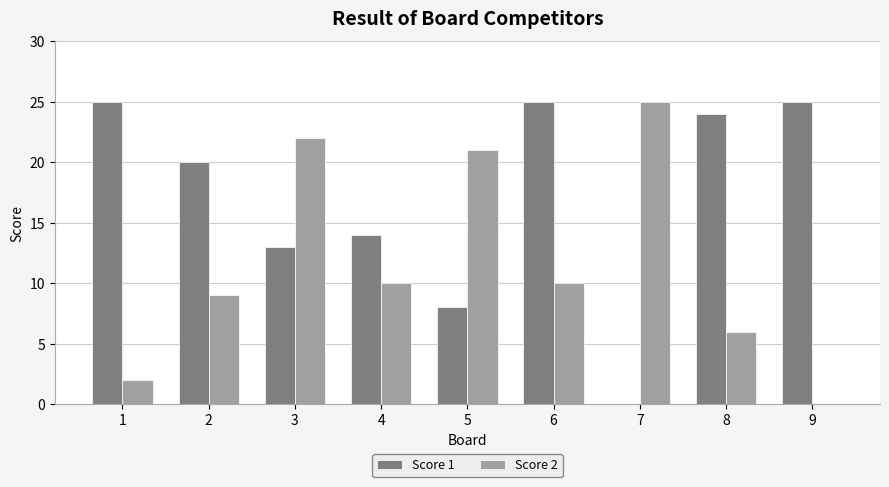

What is the total value across all series at 7?

25